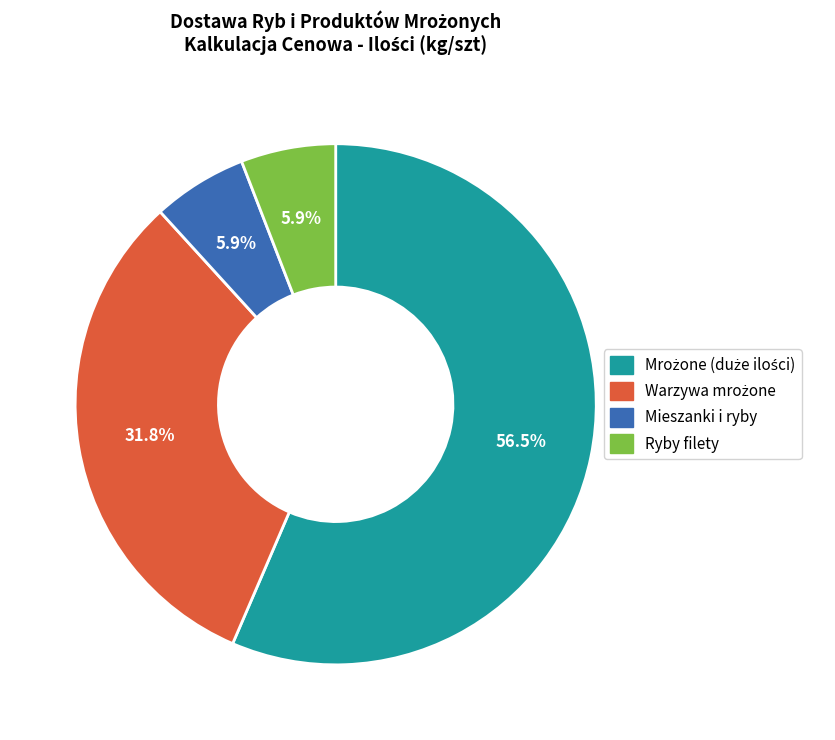

Does any single category account for the majority?

Yes